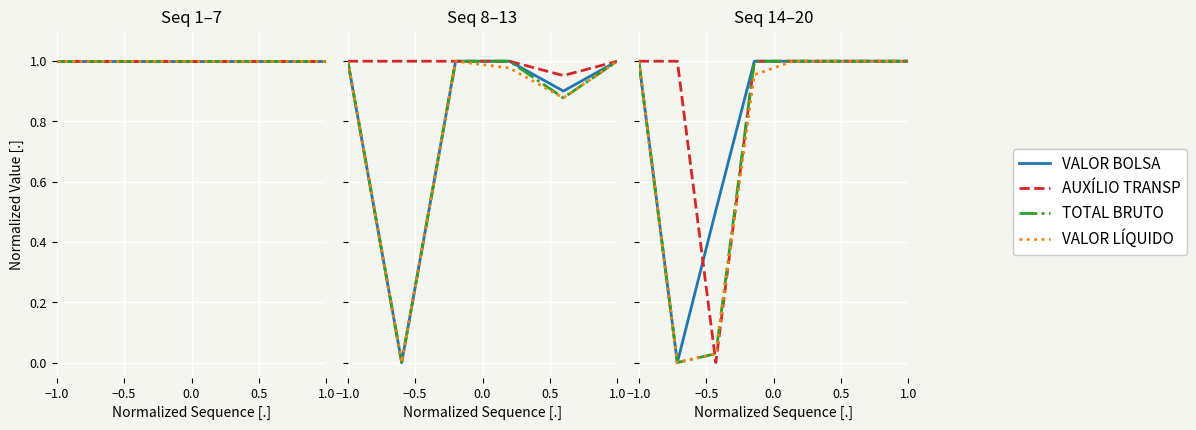

List the series in order of their peak value, highest first.

VALOR BOLSA, AUXÍLIO TRANSP, TOTAL BRUTO, VALOR LÍQUIDO